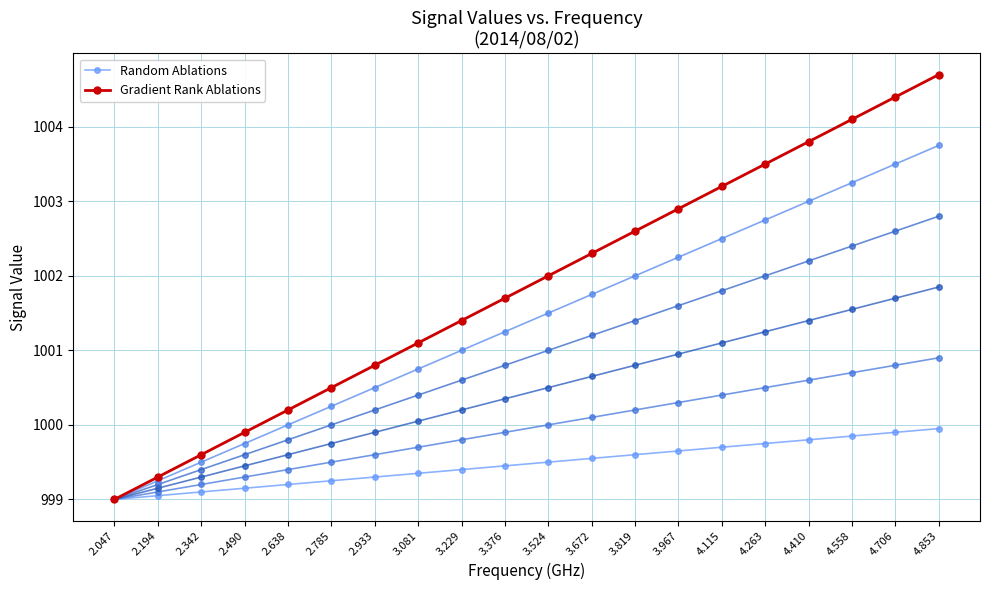

True or false: Random Ablations and Gradient Rank Ablations intersect in this chart.

False